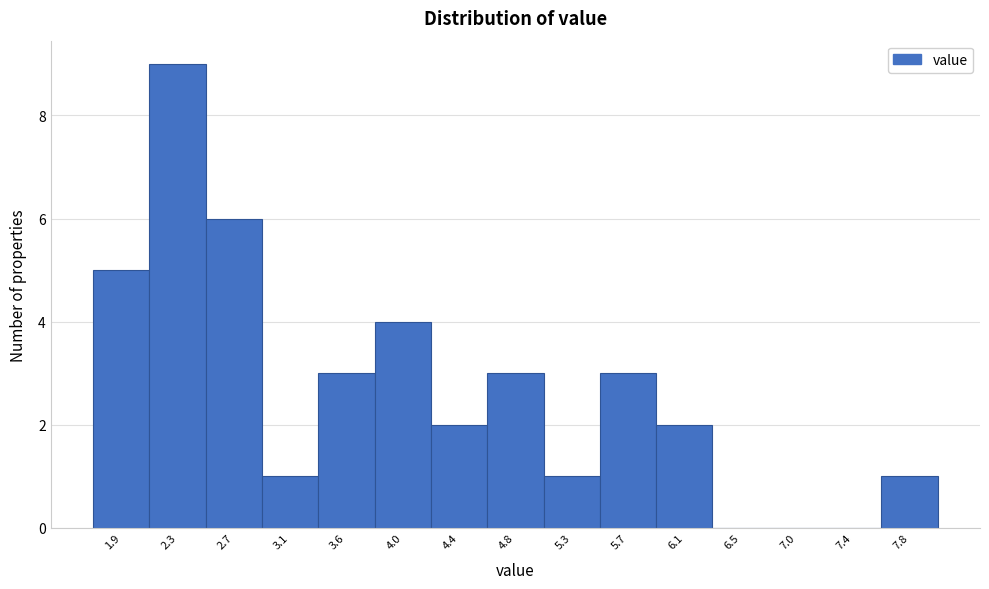

Reading left to right, what are all the values shown in this chart?

1.9=5	2.3=9	2.7=6	3.1=1	3.6=3	4.0=4	4.4=2	4.8=3	5.3=1	5.7=3	6.1=2	6.5=0	7.0=0	7.4=0	7.8=1